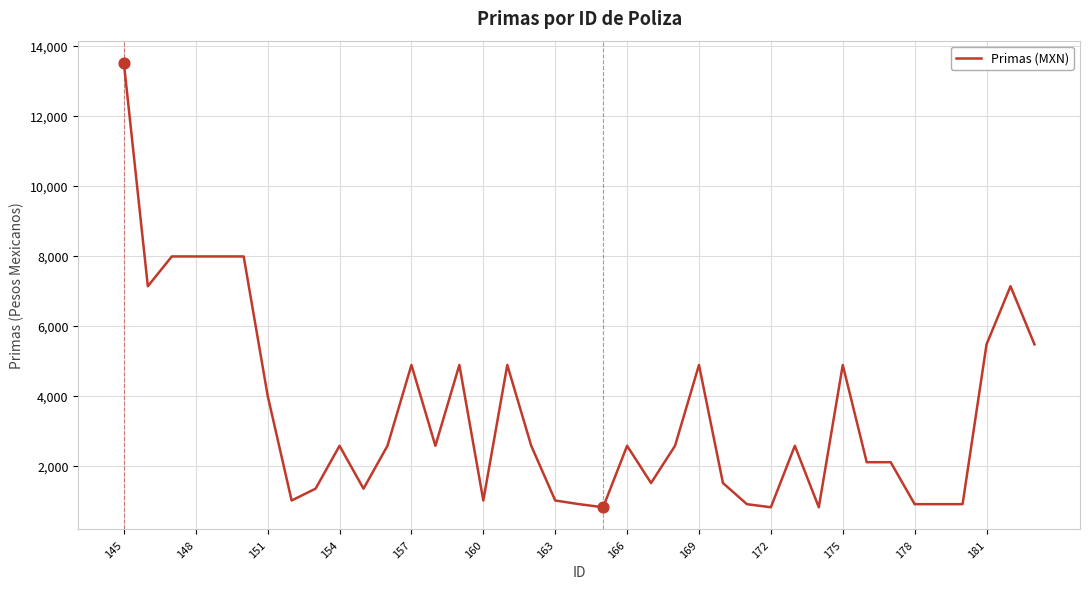

What is the difference between the maximum and minimum values?

12689.4